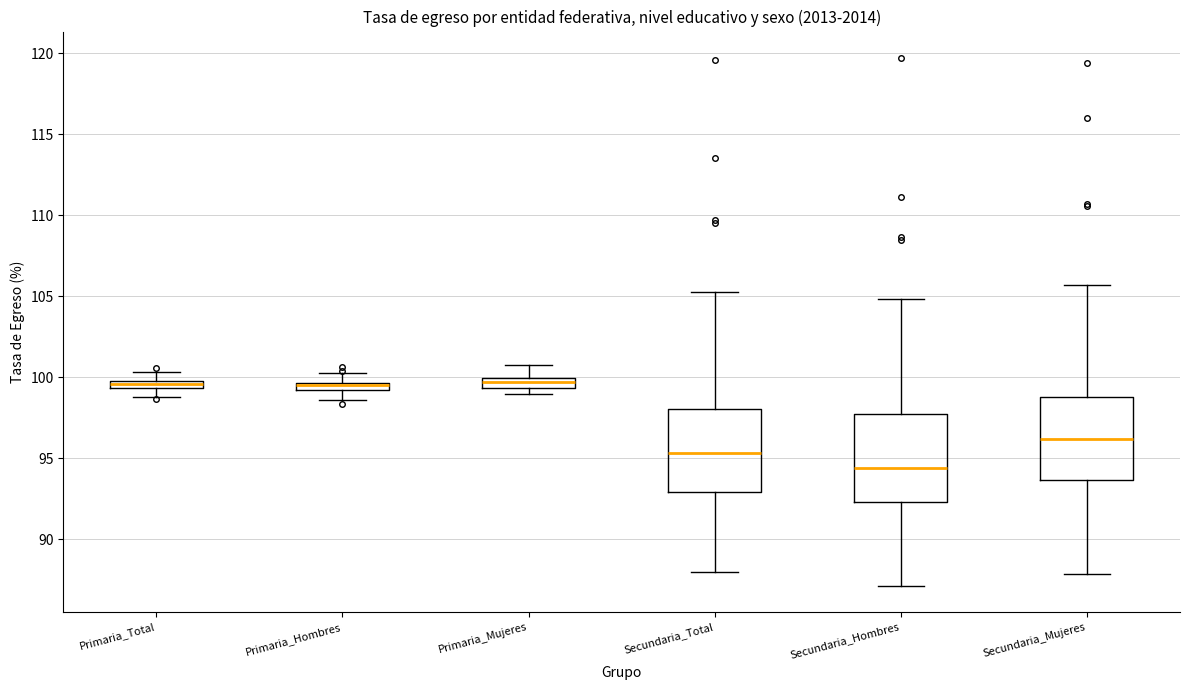

Which box's median line is the lowest?

Secundaria_Hombres